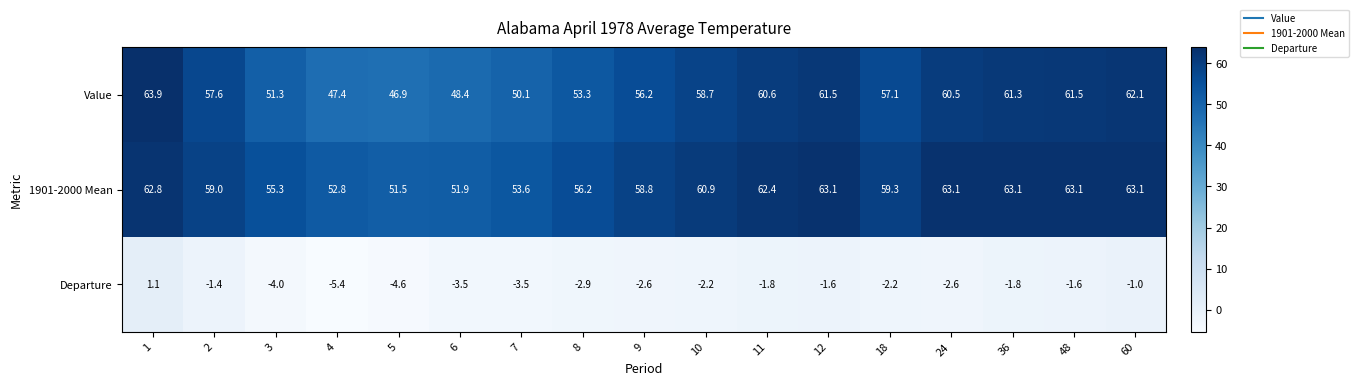

At how many categories does at least one series exceed 3?

17